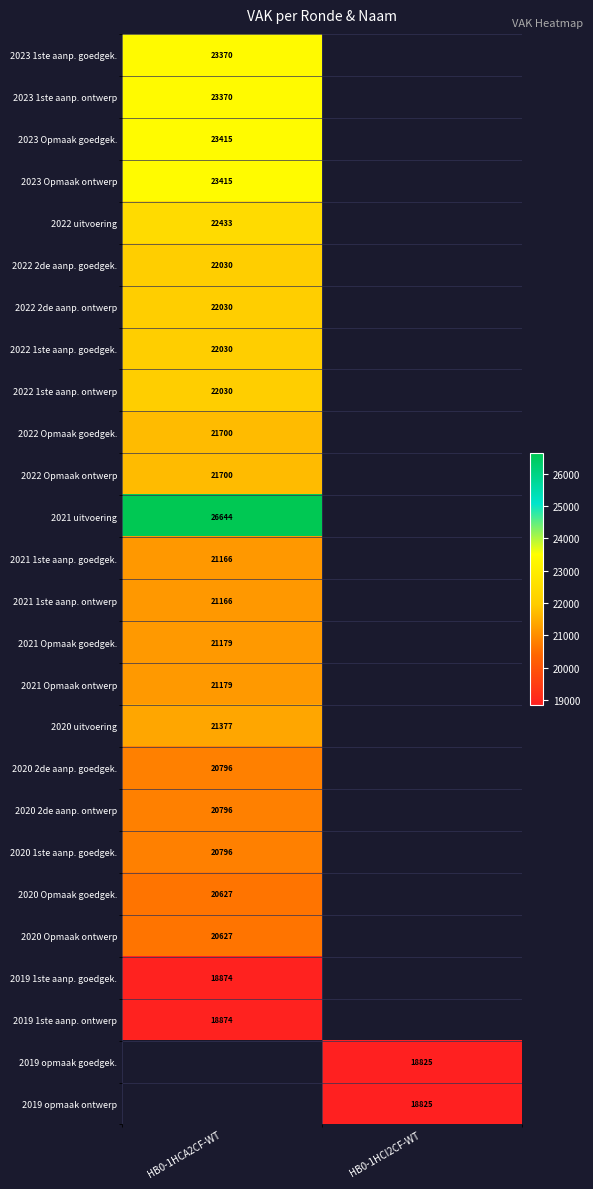

True or false: 2021 1ste aanp. ontwerp has a value of 32551 at HB0-1HCA2CF-WT.

False